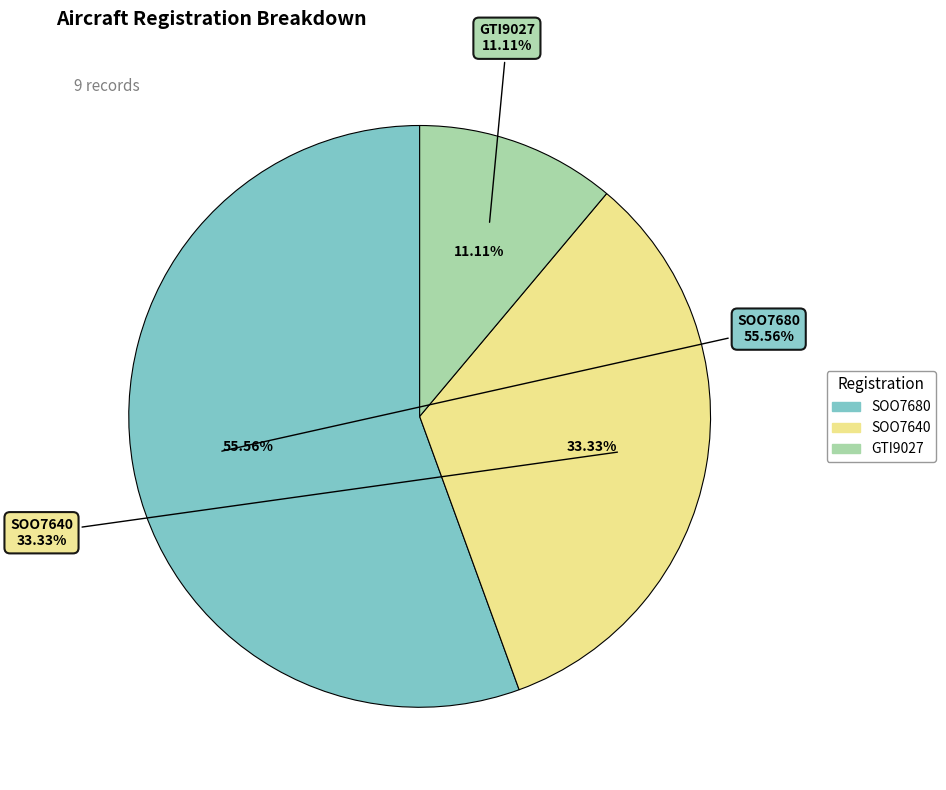

What is the change in value from SOO7640 to GTI9027?

-2